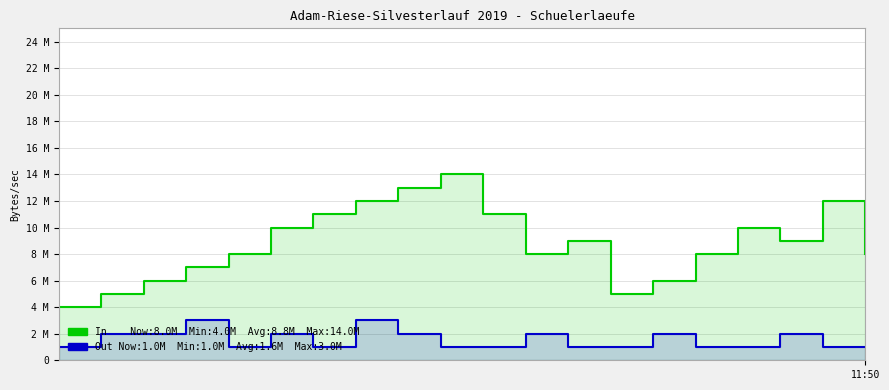

At which label is Out closest to 2?

1